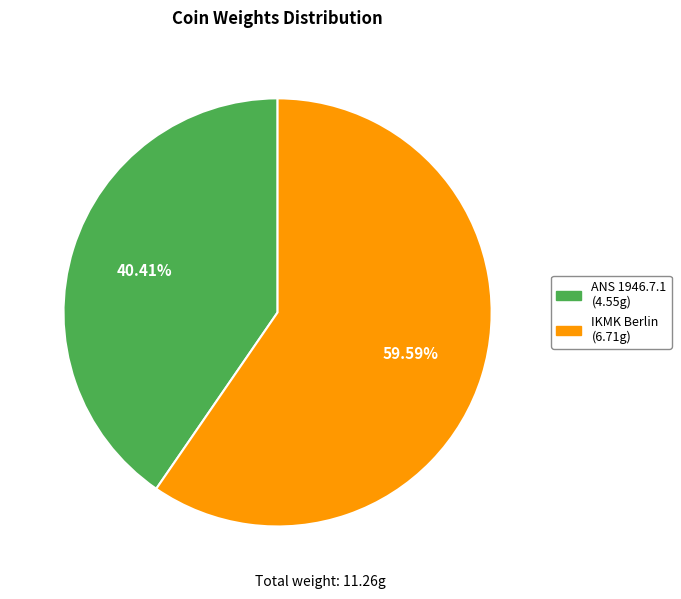

Is there a majority slice in this chart?

Yes